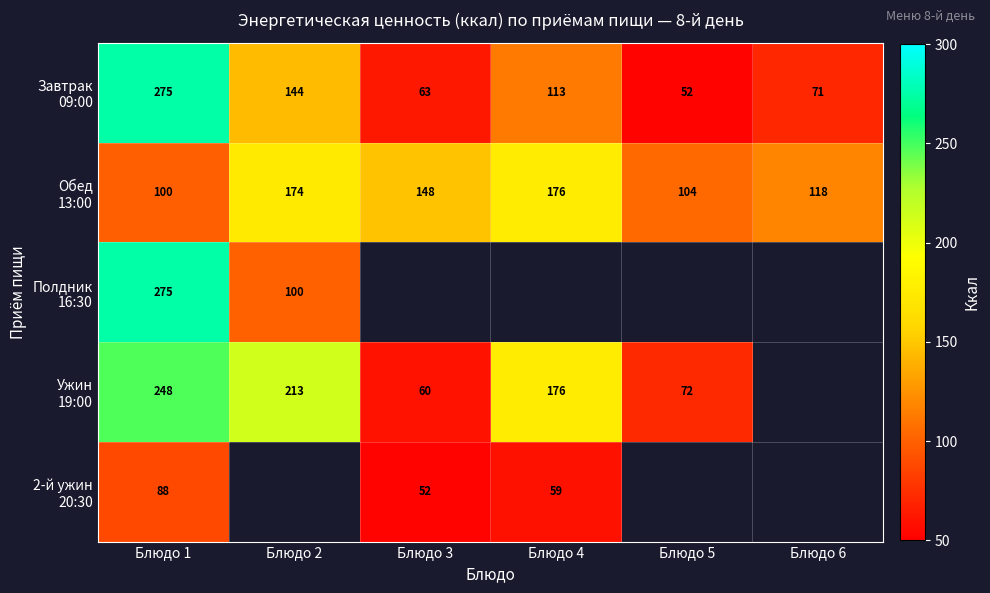

Between Блюдо 1 and Блюдо 3, which is larger?

Блюдо 1